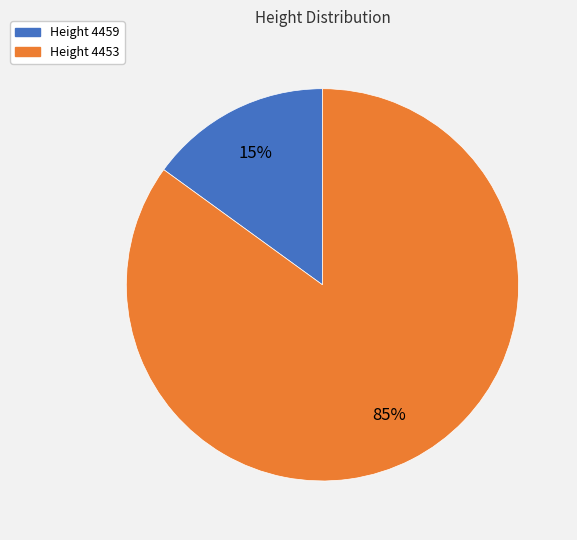

To the nearest percent, what is the average slice percentage?

50%